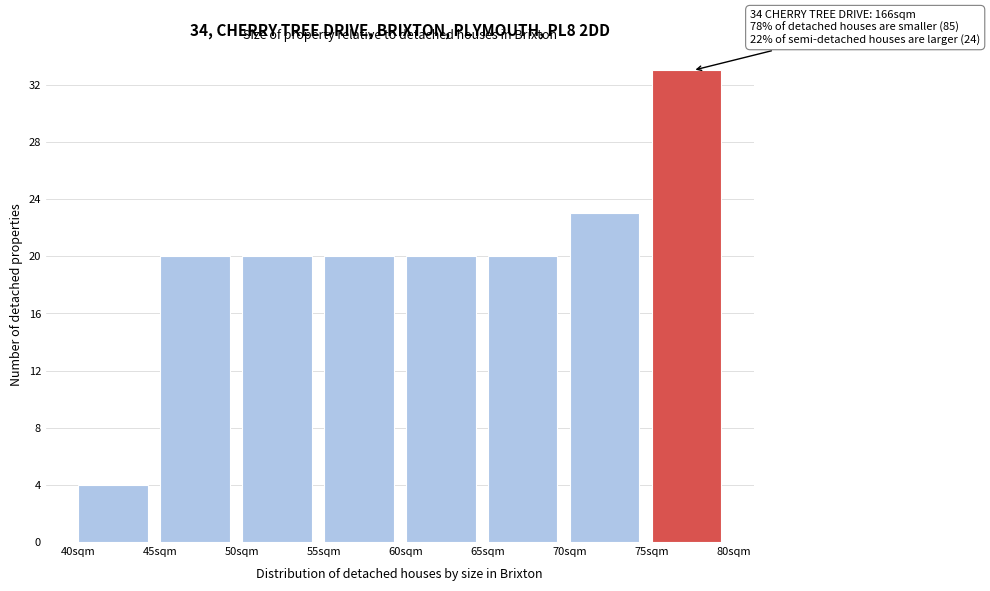

Over which range of the x-axis is the bar tallest?

75 to 80